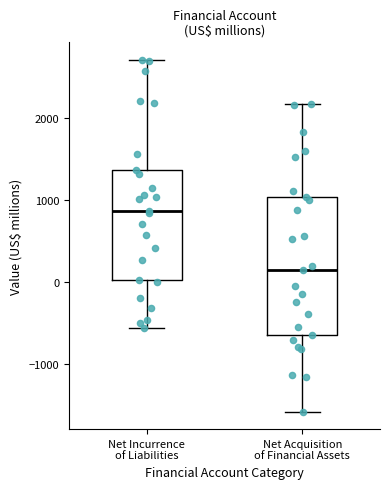

Reading left to right, read every box against the y-axis: the position of its median line, the range the box covers, and the ends of its whiskers. The values are not printed on the chart, so give them approximately, as read against the axis.

Net Incurrence of Liabilities: median 900, box 0 to 1400, whiskers -600 to 2700
Net Acquisition of Financial Assets: median 100, box -600 to 1000, whiskers -1600 to 2200